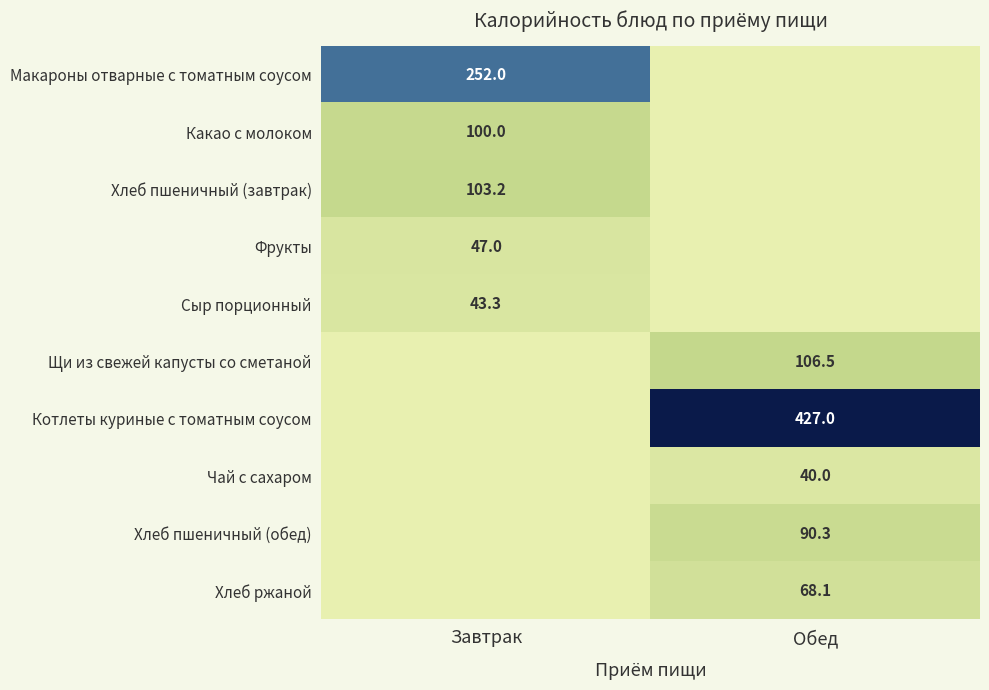

The value of Котлеты куриные с томатным соусом at Обед is 427.0. True or false?

True